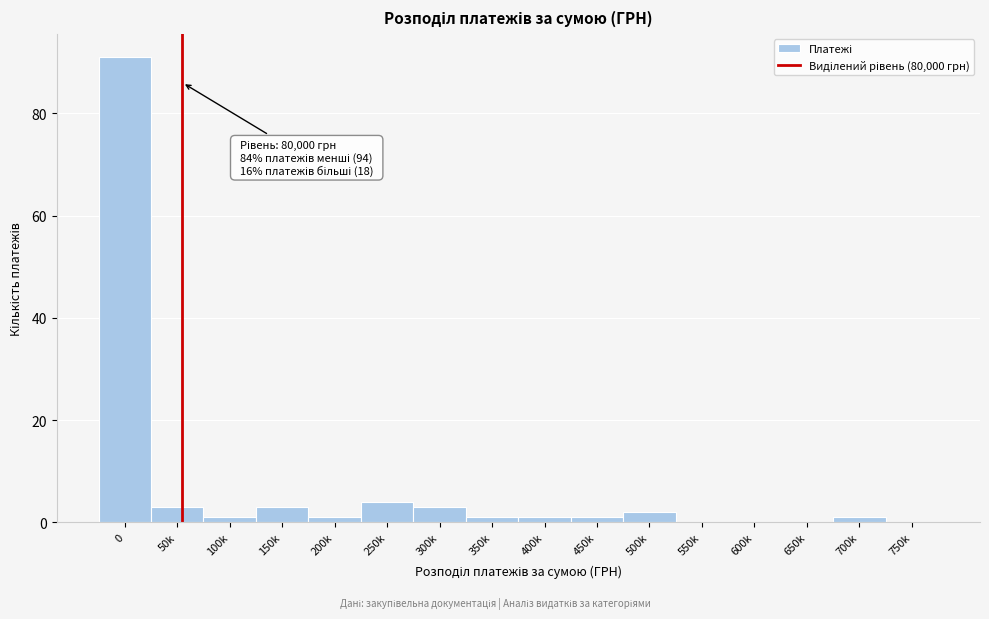

Reading right to left, list all the values displayed in this chart.

750k=0	700k=1	650k=0	600k=0	550k=0	500k=2	450k=1	400k=1	350k=1	300k=3	250k=4	200k=1	150k=3	100k=1	50k=3	0=91